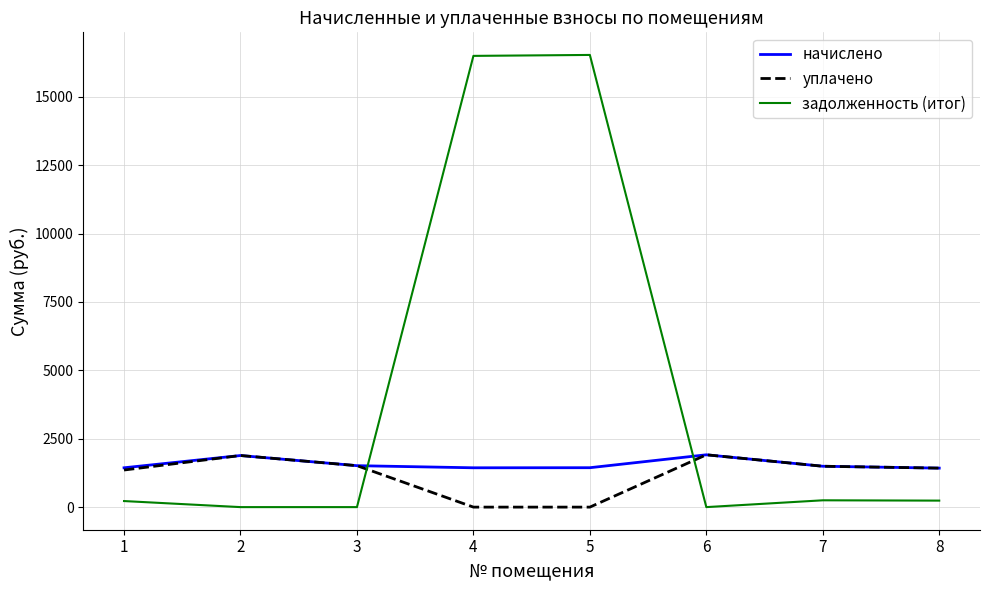

How many times do задолженность (итог) and уплачено cross each other?

2